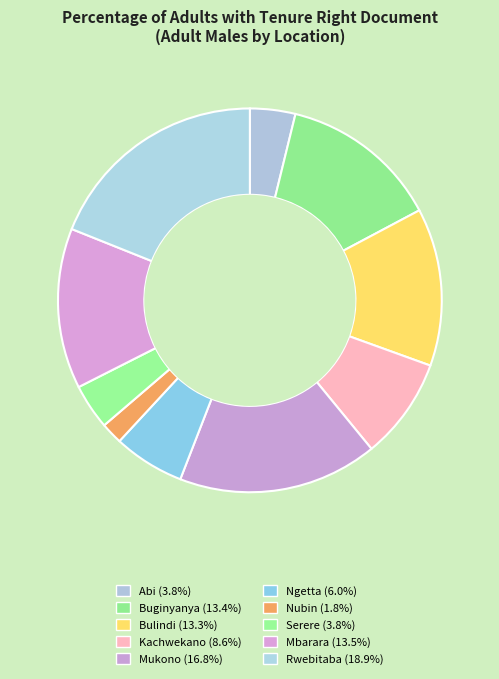

Is it true that Abi is 1% of the pie?

False